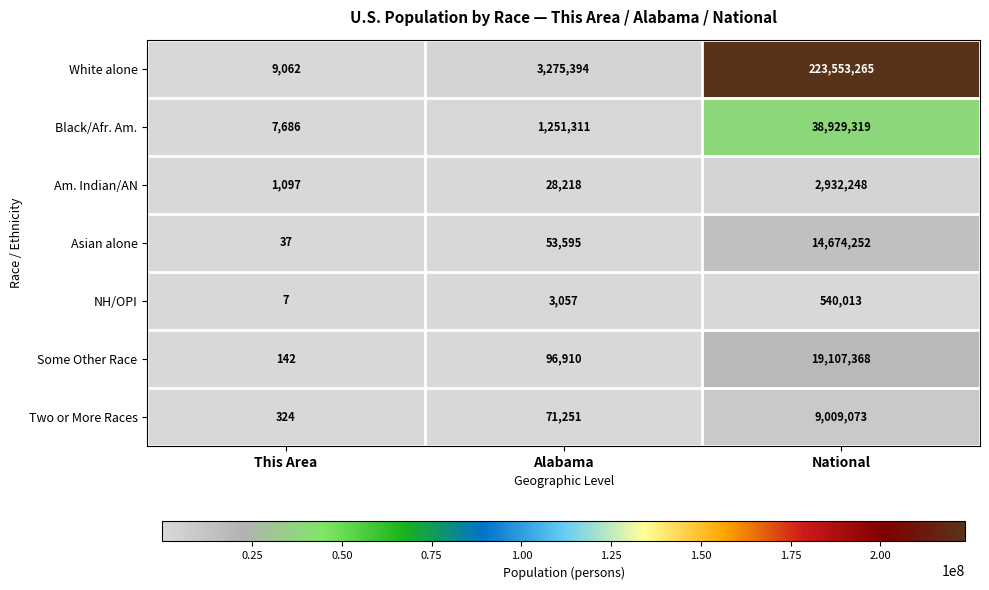

Which series has the widest spread of values?

White alone